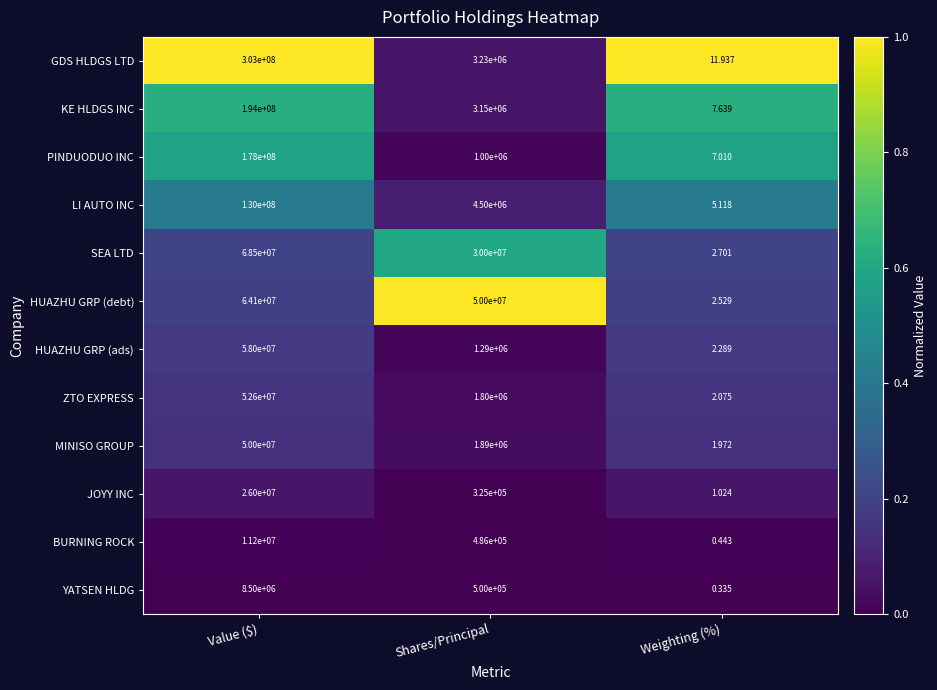

Between Value ($) and Shares/Principal, which series saw the biggest shift?

GDS HLDGS LTD